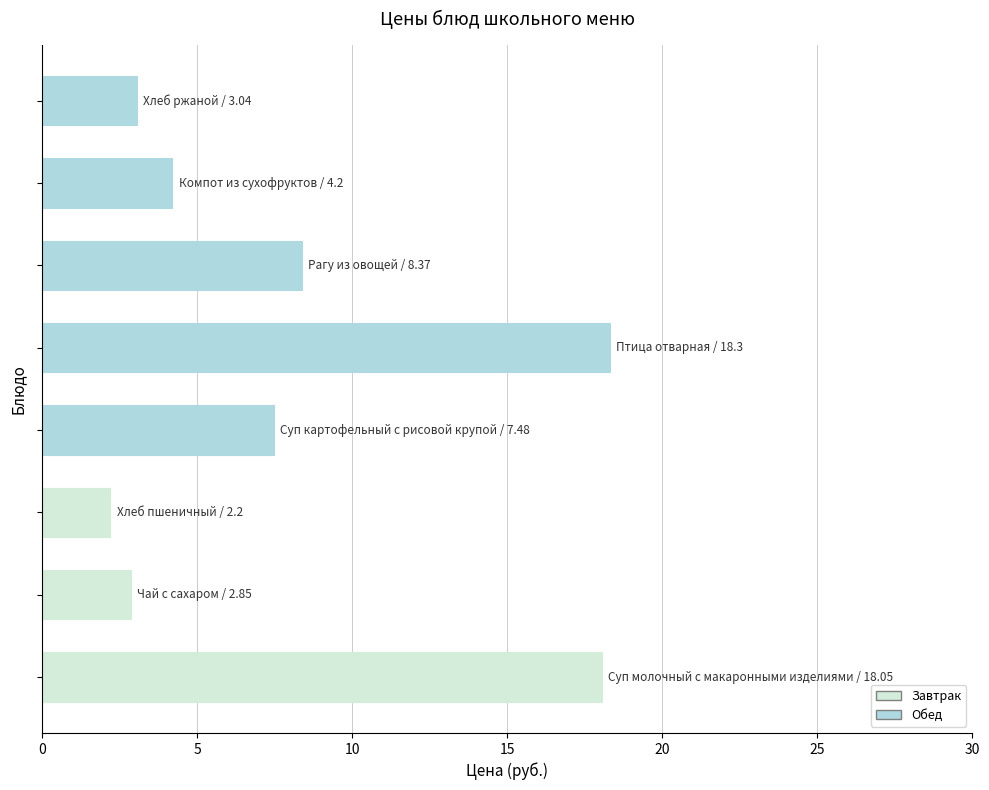

What is the difference between the maximum and minimum values?

16.1